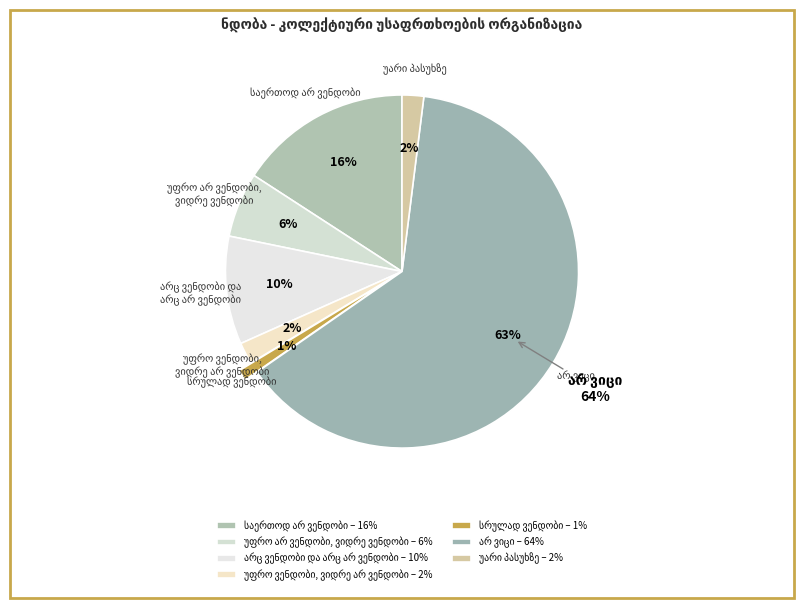

What is the ratio of the value at საერთოდ არ ვენდობი to the value at უფრო არ ვენდობი,
ვიდრე ვენდობი?

2.7